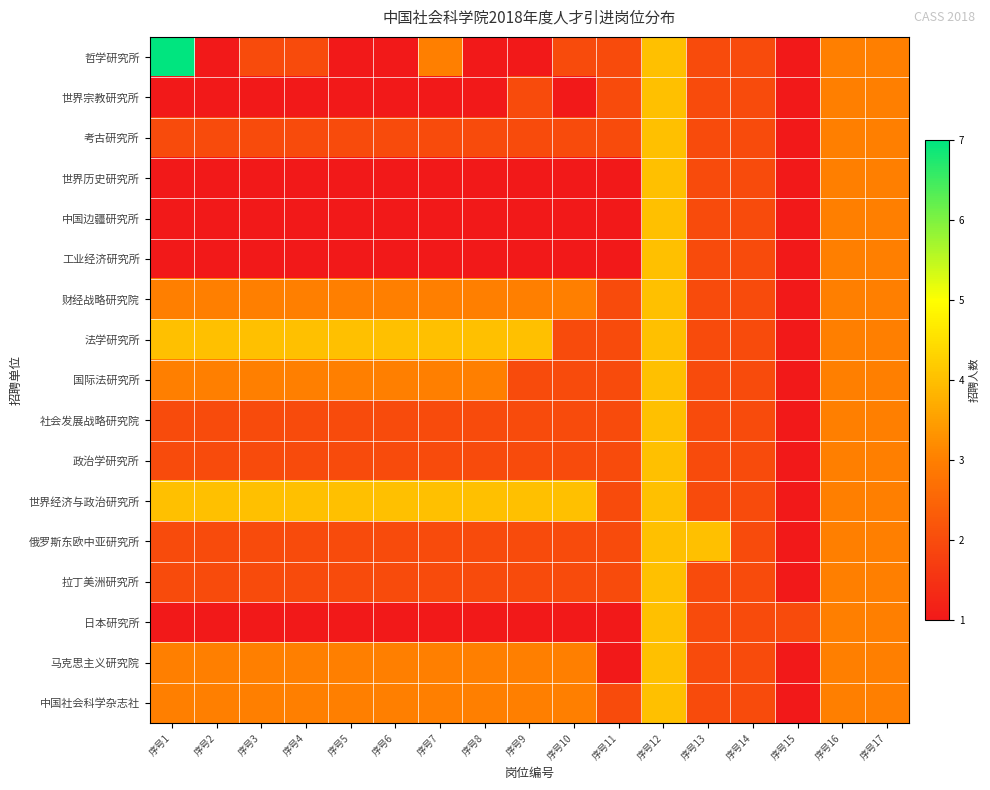

Reading right to left, extract all data points from this chart.

哲学研究所: 序号17=3	序号16=3	序号15=1	序号14=2	序号13=2	序号12=4	序号11=2	序号10=2	序号9=1	序号8=1	序号7=3	序号6=1	序号5=1	序号4=2	序号3=2	序号2=1	序号1=7
世界宗教研究所: 序号17=3	序号16=3	序号15=1	序号14=2	序号13=2	序号12=4	序号11=2	序号10=1	序号9=2	序号8=1	序号7=1	序号6=1	序号5=1	序号4=1	序号3=1	序号2=1	序号1=1
考古研究所: 序号17=3	序号16=3	序号15=1	序号14=2	序号13=2	序号12=4	序号11=2	序号10=2	序号9=2	序号8=2	序号7=2	序号6=2	序号5=2	序号4=2	序号3=2	序号2=2	序号1=2
世界历史研究所: 序号17=3	序号16=3	序号15=1	序号14=2	序号13=2	序号12=4	序号11=1	序号10=1	序号9=1	序号8=1	序号7=1	序号6=1	序号5=1	序号4=1	序号3=1	序号2=1	序号1=1
中国边疆研究所: 序号17=3	序号16=3	序号15=1	序号14=2	序号13=2	序号12=4	序号11=1	序号10=1	序号9=1	序号8=1	序号7=1	序号6=1	序号5=1	序号4=1	序号3=1	序号2=1	序号1=1
工业经济研究所: 序号17=3	序号16=3	序号15=1	序号14=2	序号13=2	序号12=4	序号11=1	序号10=1	序号9=1	序号8=1	序号7=1	序号6=1	序号5=1	序号4=1	序号3=1	序号2=1	序号1=1
财经战略研究院: 序号17=3	序号16=3	序号15=1	序号14=2	序号13=2	序号12=4	序号11=2	序号10=3	序号9=3	序号8=3	序号7=3	序号6=3	序号5=3	序号4=3	序号3=3	序号2=3	序号1=3
法学研究所: 序号17=3	序号16=3	序号15=1	序号14=2	序号13=2	序号12=4	序号11=2	序号10=2	序号9=4	序号8=4	序号7=4	序号6=4	序号5=4	序号4=4	序号3=4	序号2=4	序号1=4
国际法研究所: 序号17=3	序号16=3	序号15=1	序号14=2	序号13=2	序号12=4	序号11=2	序号10=2	序号9=2	序号8=3	序号7=3	序号6=3	序号5=3	序号4=3	序号3=3	序号2=3	序号1=3
社会发展战略研究院: 序号17=3	序号16=3	序号15=1	序号14=2	序号13=2	序号12=4	序号11=2	序号10=2	序号9=2	序号8=2	序号7=2	序号6=2	序号5=2	序号4=2	序号3=2	序号2=2	序号1=2
政治学研究所: 序号17=3	序号16=3	序号15=1	序号14=2	序号13=2	序号12=4	序号11=2	序号10=2	序号9=2	序号8=2	序号7=2	序号6=2	序号5=2	序号4=2	序号3=2	序号2=2	序号1=2
世界经济与政治研究所: 序号17=3	序号16=3	序号15=1	序号14=2	序号13=2	序号12=4	序号11=2	序号10=4	序号9=4	序号8=4	序号7=4	序号6=4	序号5=4	序号4=4	序号3=4	序号2=4	序号1=4
俄罗斯东欧中亚研究所: 序号17=3	序号16=3	序号15=1	序号14=2	序号13=4	序号12=4	序号11=2	序号10=2	序号9=2	序号8=2	序号7=2	序号6=2	序号5=2	序号4=2	序号3=2	序号2=2	序号1=2
拉丁美洲研究所: 序号17=3	序号16=3	序号15=1	序号14=2	序号13=2	序号12=4	序号11=2	序号10=2	序号9=2	序号8=2	序号7=2	序号6=2	序号5=2	序号4=2	序号3=2	序号2=2	序号1=2
日本研究所: 序号17=3	序号16=3	序号15=2	序号14=2	序号13=2	序号12=4	序号11=1	序号10=1	序号9=1	序号8=1	序号7=1	序号6=1	序号5=1	序号4=1	序号3=1	序号2=1	序号1=1
马克思主义研究院: 序号17=3	序号16=3	序号15=1	序号14=2	序号13=2	序号12=4	序号11=1	序号10=3	序号9=3	序号8=3	序号7=3	序号6=3	序号5=3	序号4=3	序号3=3	序号2=3	序号1=3
中国社会科学杂志社: 序号17=3	序号16=3	序号15=1	序号14=2	序号13=2	序号12=4	序号11=2	序号10=3	序号9=3	序号8=3	序号7=3	序号6=3	序号5=3	序号4=3	序号3=3	序号2=3	序号1=3